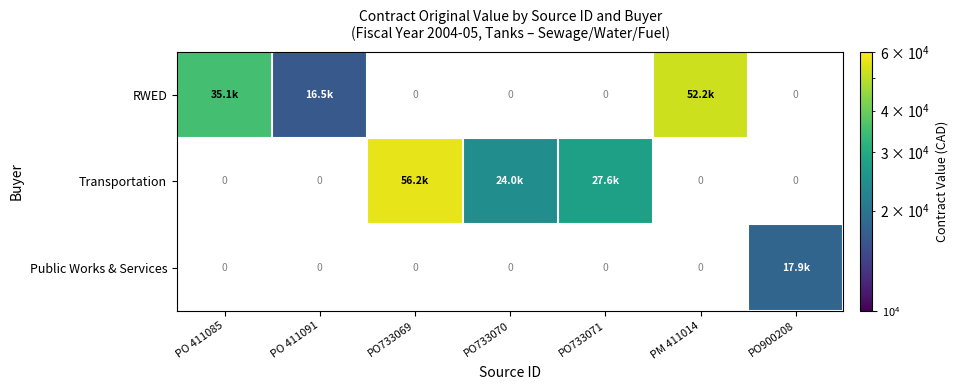

Is the value of RWED at PO900208 greater than the value of Transportation at PO900208?

No